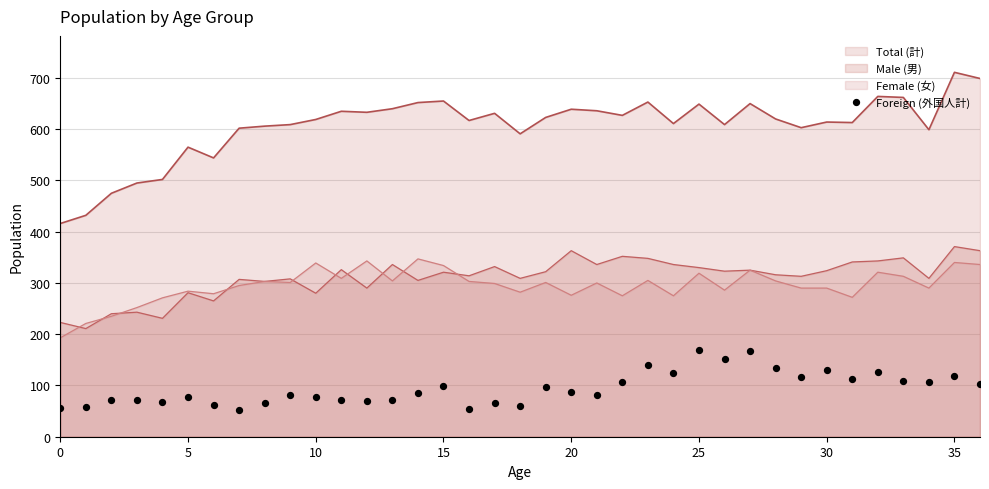

Is it true that Male (男) equals 330 at 25?

True